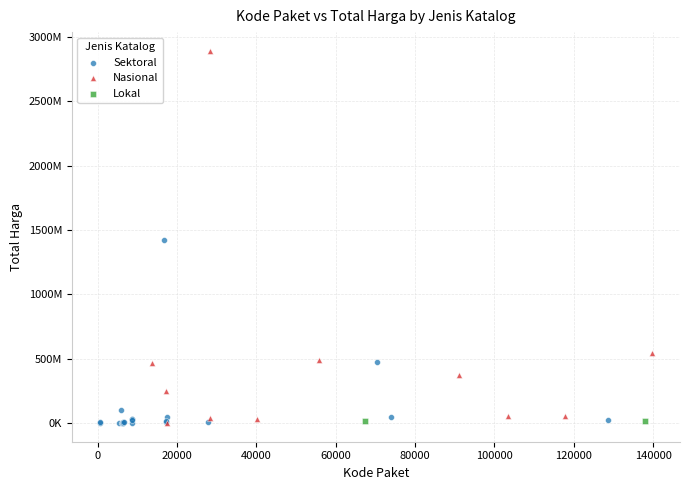

What are all the series names shown in the legend?

Sektoral, Nasional, Lokal